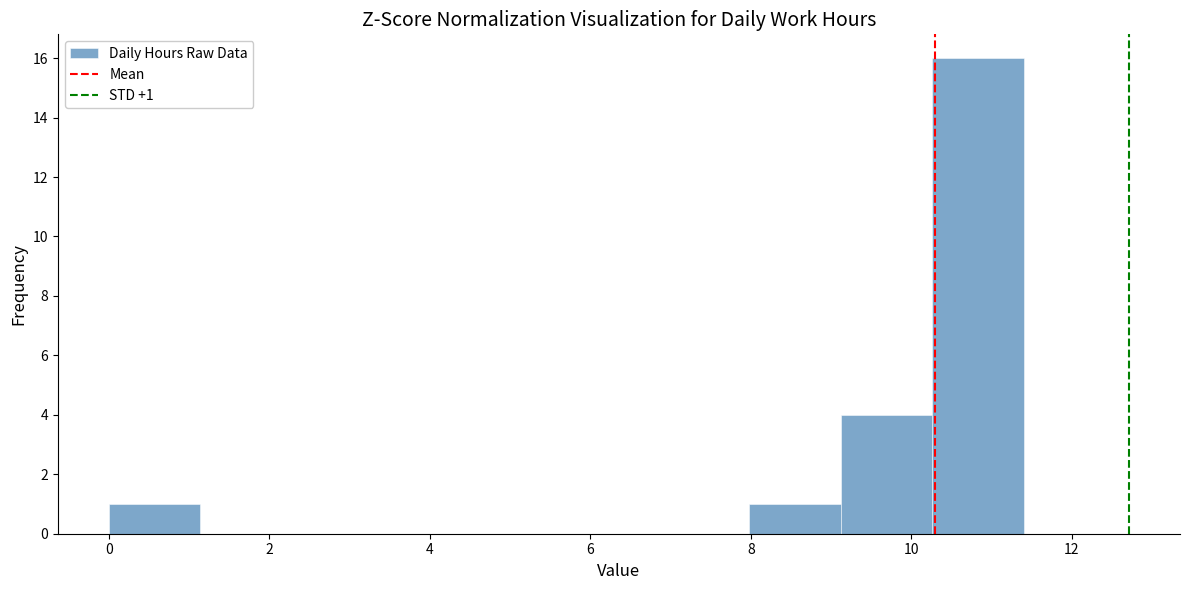

Which range on the x-axis has the tallest bar?

10.26 to 11.40